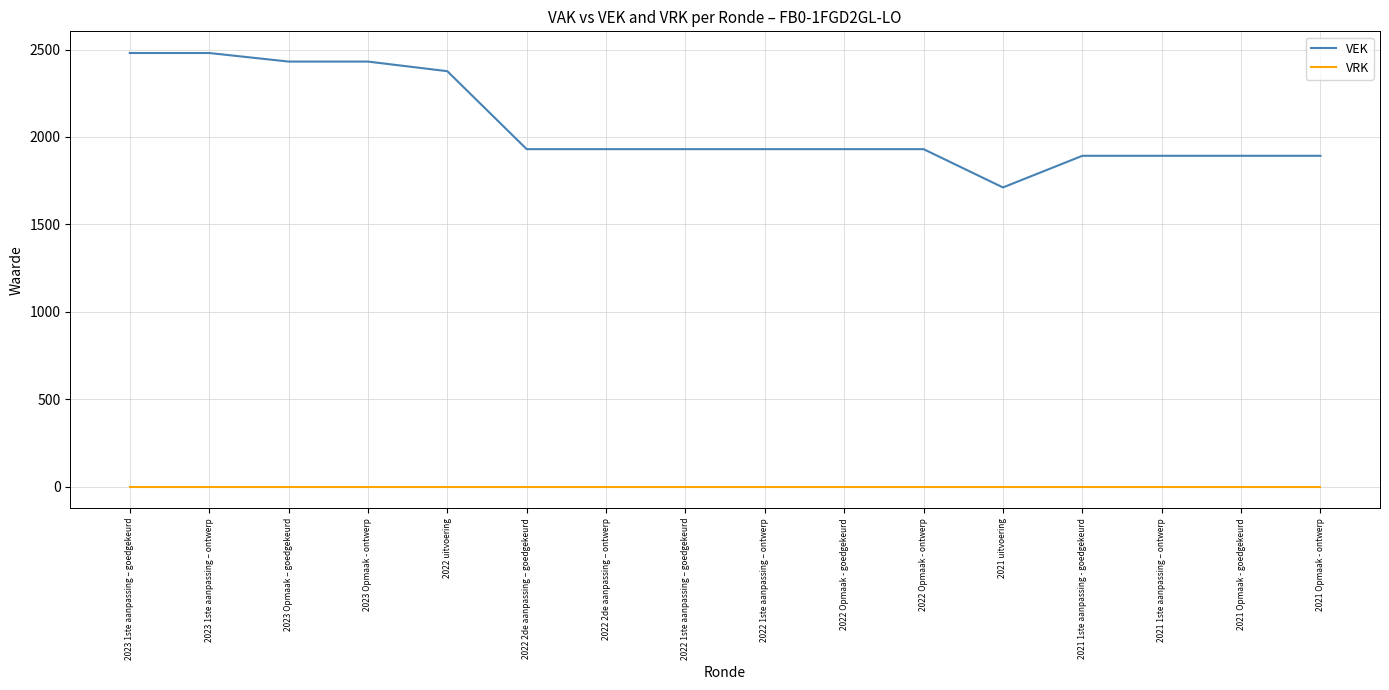

Reading left to right, transcribe all the data shown in this chart.

VEK: 2023 1ste aanpassing – goedgekeurd=2480	2023 1ste aanpassing – ontwerp=2480	2023 Opmaak – goedgekeurd=2431	2023 Opmaak - ontwerp=2431	2022 uitvoering=2376	2022 2de aanpassing – goedgekeurd=1930	2022 2de aanpassing – ontwerp=1930	2022 1ste aanpassing – goedgekeurd=1930	2022 1ste aanpassing – ontwerp=1930	2022 Opmaak - goedgekeurd=1930	2022 Opmaak - ontwerp=1930	2021 uitvoering=1711	2021 1ste aanpassing - goedgekeurd=1892	2021 1ste aanpassing – ontwerp=1892	2021 Opmaak - goedgekeurd=1892	2021 Opmaak - ontwerp=1892
VRK: 2023 1ste aanpassing – goedgekeurd=0	2023 1ste aanpassing – ontwerp=0	2023 Opmaak – goedgekeurd=0	2023 Opmaak - ontwerp=0	2022 uitvoering=0	2022 2de aanpassing – goedgekeurd=0	2022 2de aanpassing – ontwerp=0	2022 1ste aanpassing – goedgekeurd=0	2022 1ste aanpassing – ontwerp=0	2022 Opmaak - goedgekeurd=0	2022 Opmaak - ontwerp=0	2021 uitvoering=0	2021 1ste aanpassing - goedgekeurd=0	2021 1ste aanpassing – ontwerp=0	2021 Opmaak - goedgekeurd=0	2021 Opmaak - ontwerp=0